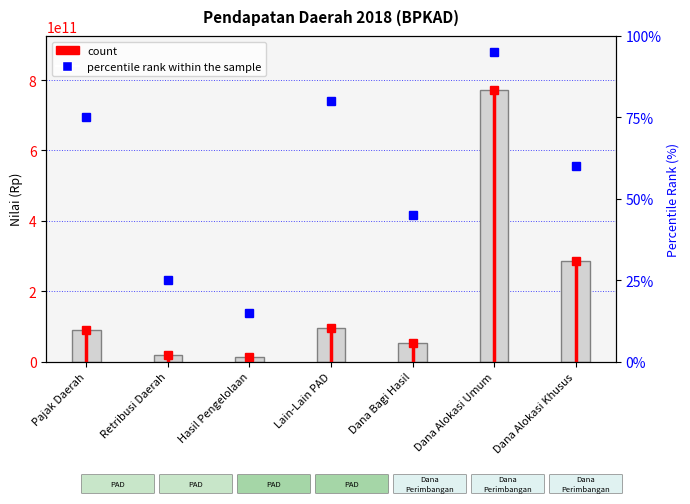

How many categories are shown in the chart?

7